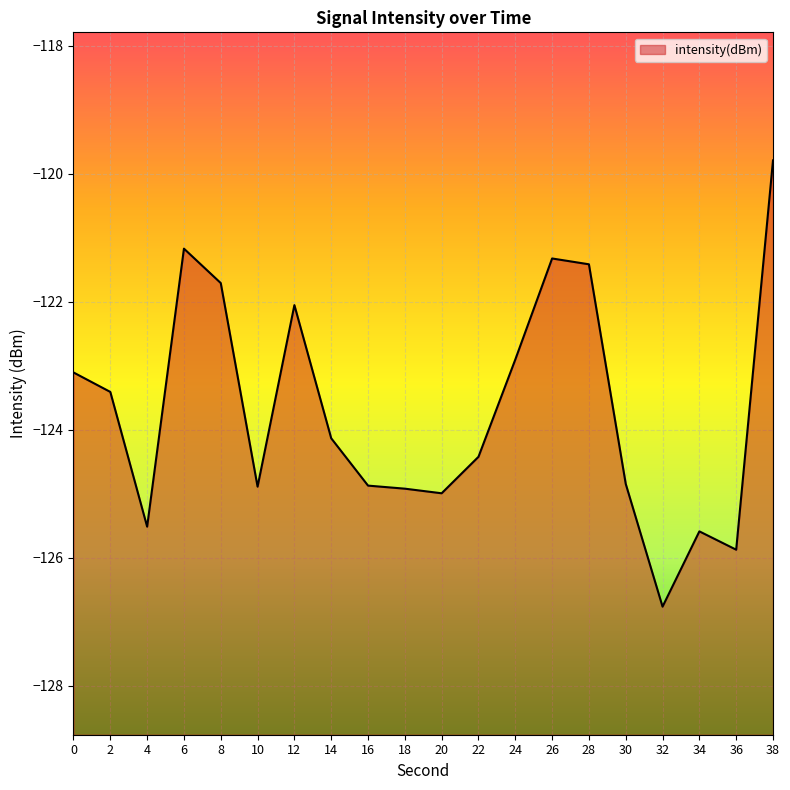

How many data points are less than -124?

11